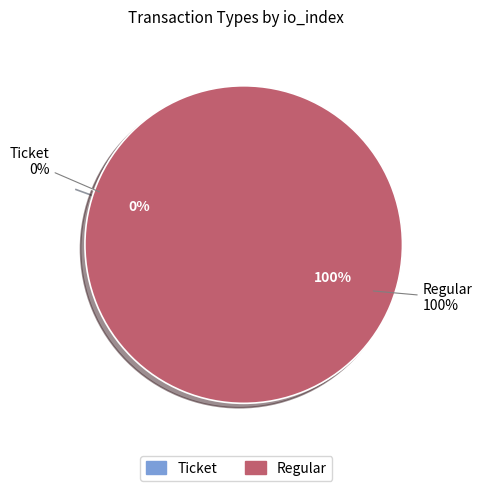

Rank the categories by value from highest to lowest.

Regular, Ticket